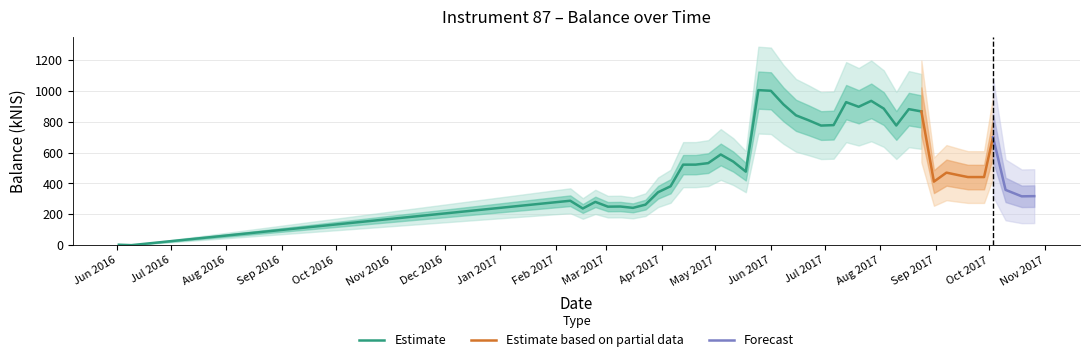

At which label does the data first exceed 522?

11